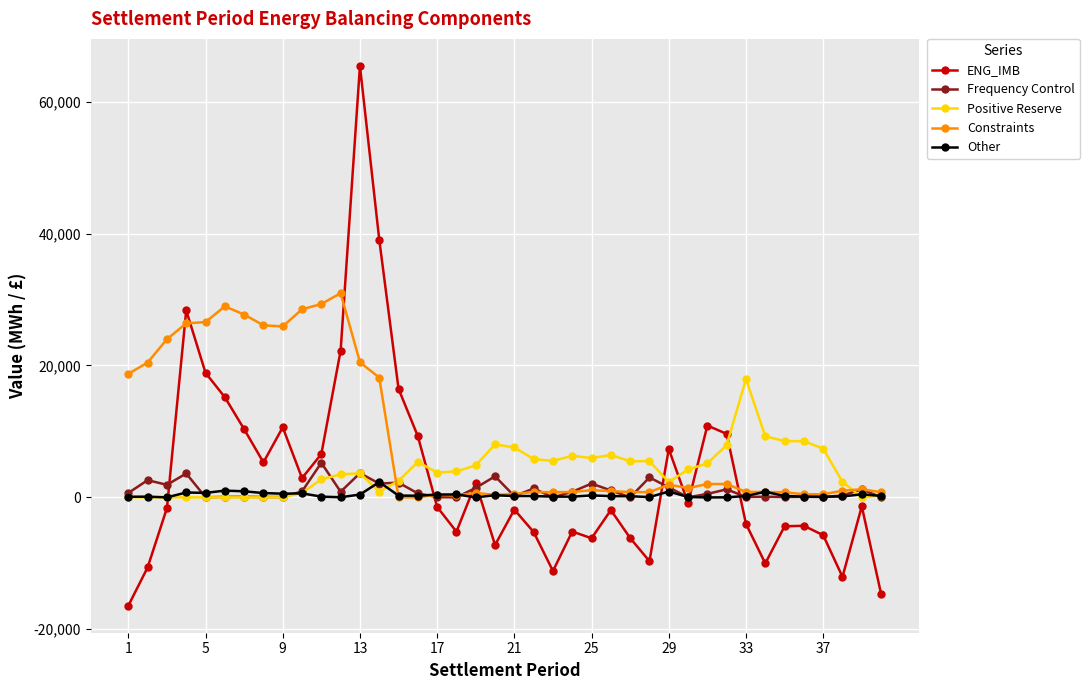

Which series has the widest spread of values?

ENG_IMB